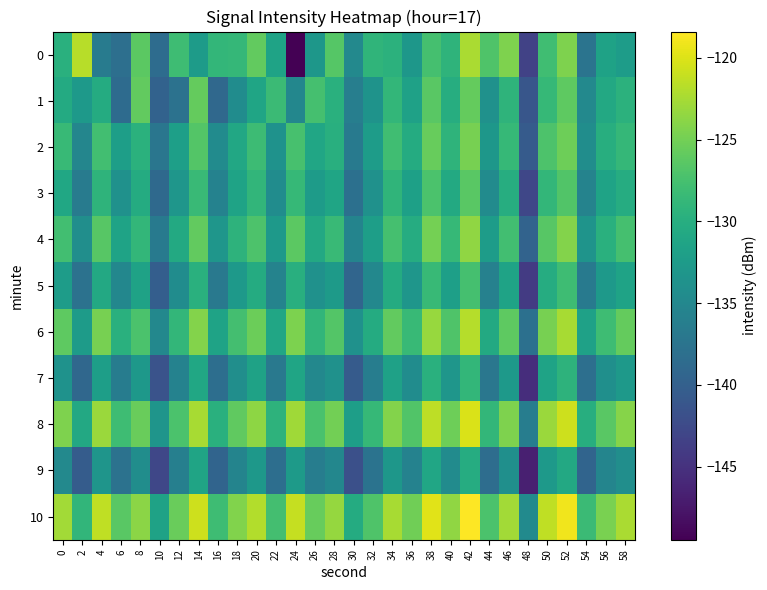

What is the difference between the highest and lowest values at 56?

10.7